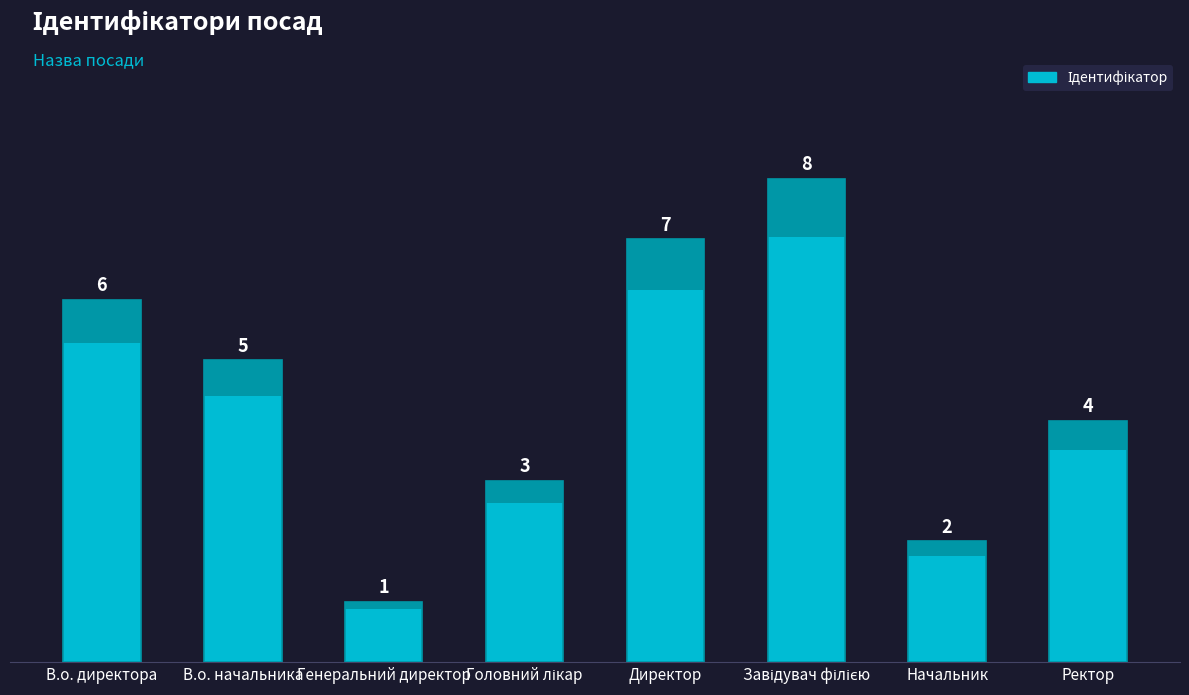

Reading left to right, transcribe all the data shown in this chart.

6	5	1	3	7	8	2	4